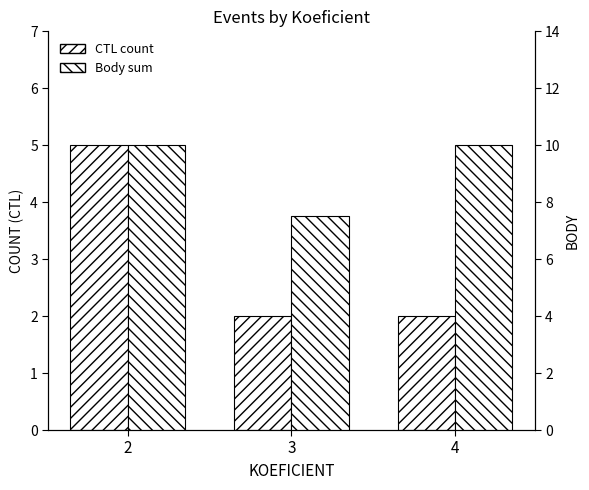

Rank the categories by Body sum value from highest to lowest.

2, 4, 3